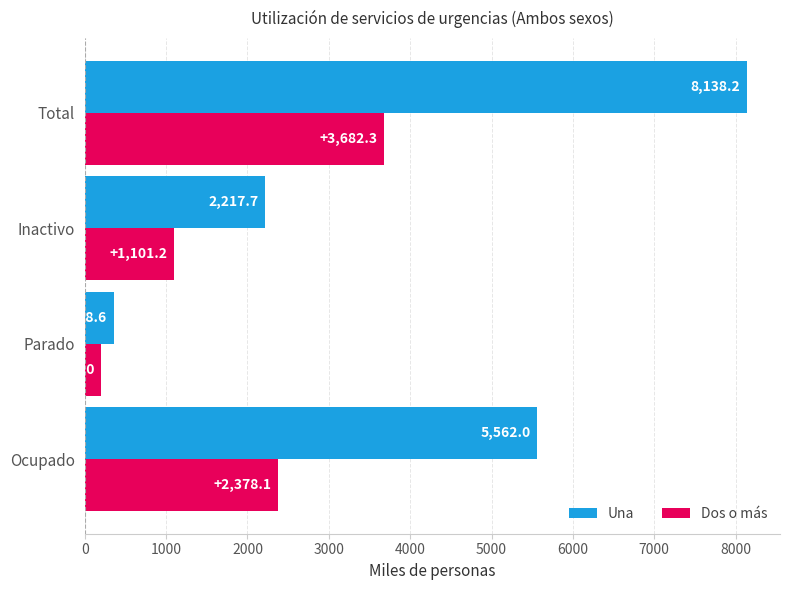

What is the minimum value for Dos o más?

203.0